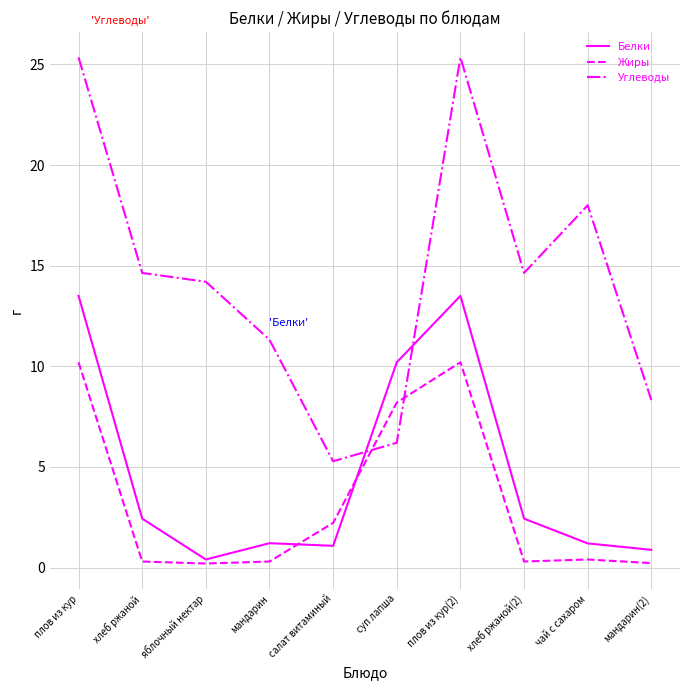

The value of Белки at яблочный нектар is 0.4. True or false?

True